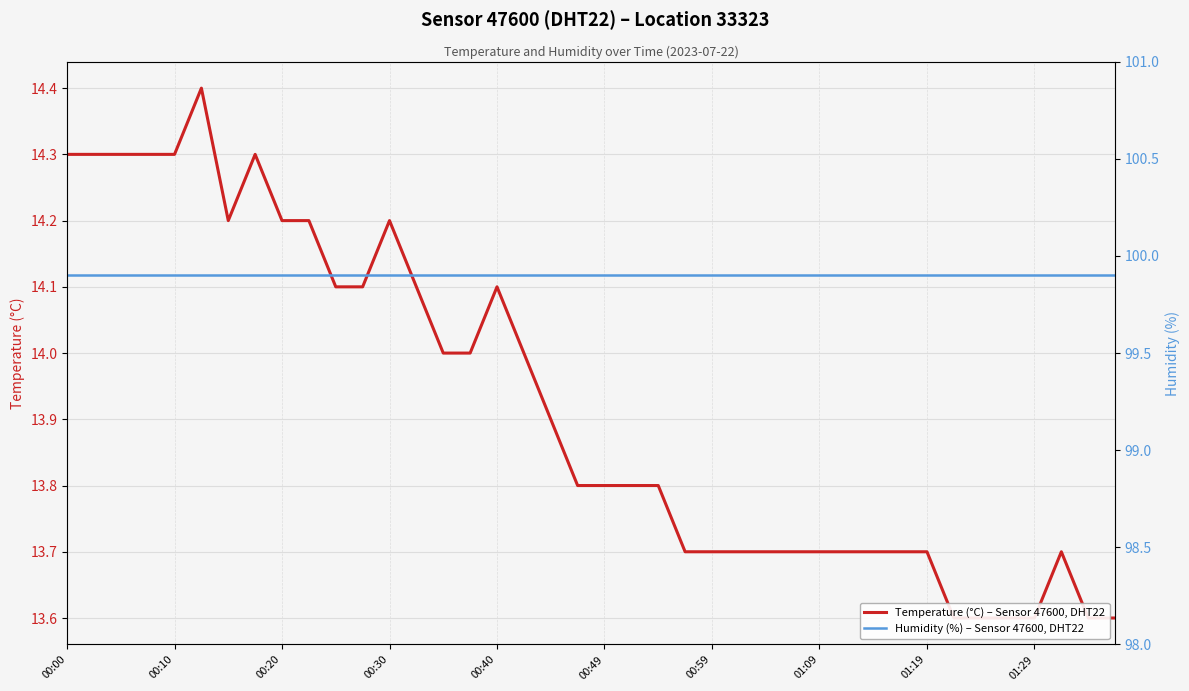

True or false: humidity and temperature cross at least once.

False